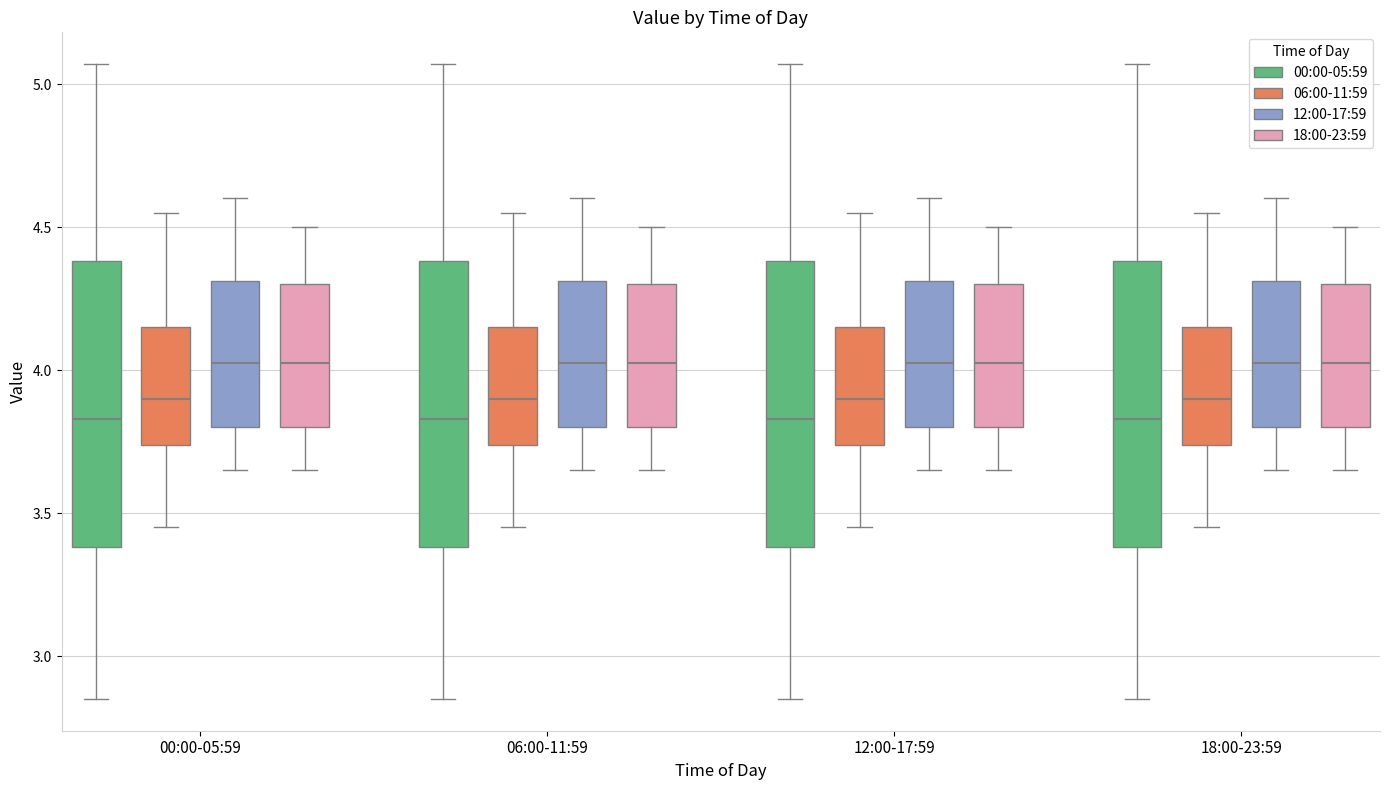

Where does the median line of the box for 06:00-11:59 (18:00-23:59) sit on the y-axis? The values are not printed on the chart, so give them approximately, as read against the axis.

4.05